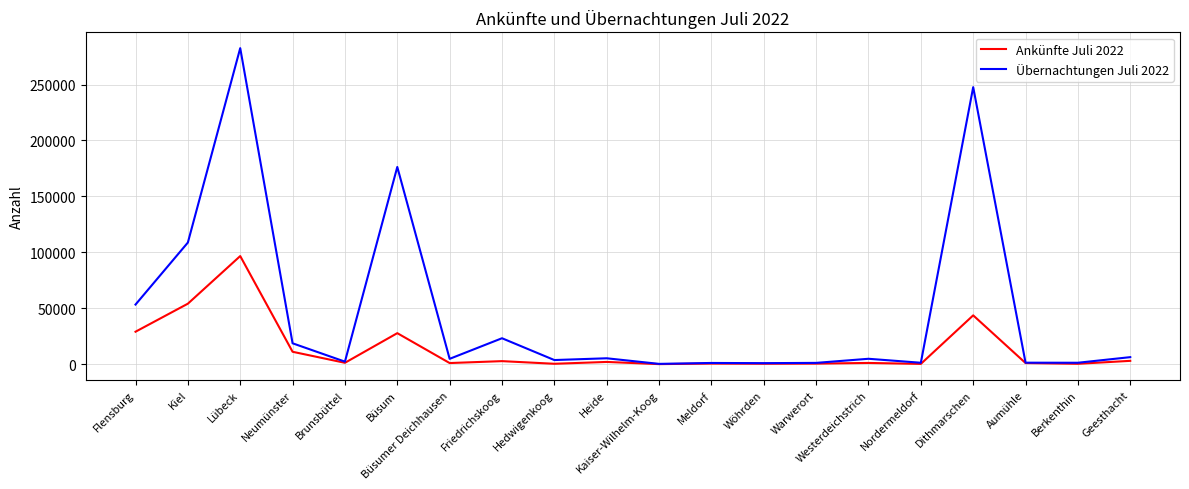

At which category is the sum across all series the highest?

Lübeck